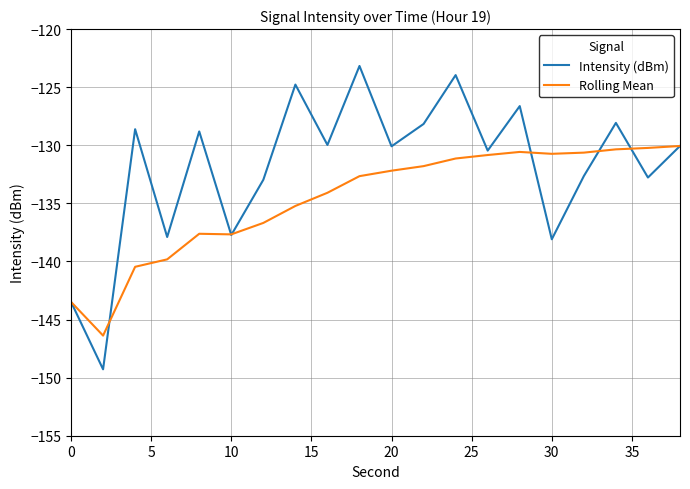

Which series has the largest total across all categories?

Intensity (dBm)